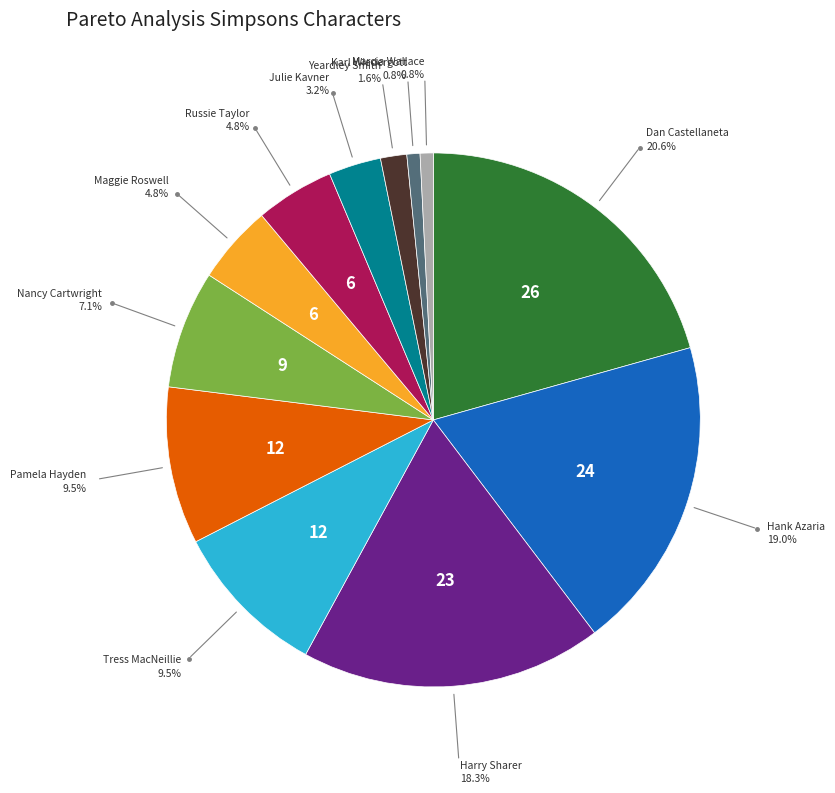

Count the number of slices in the pie.

12